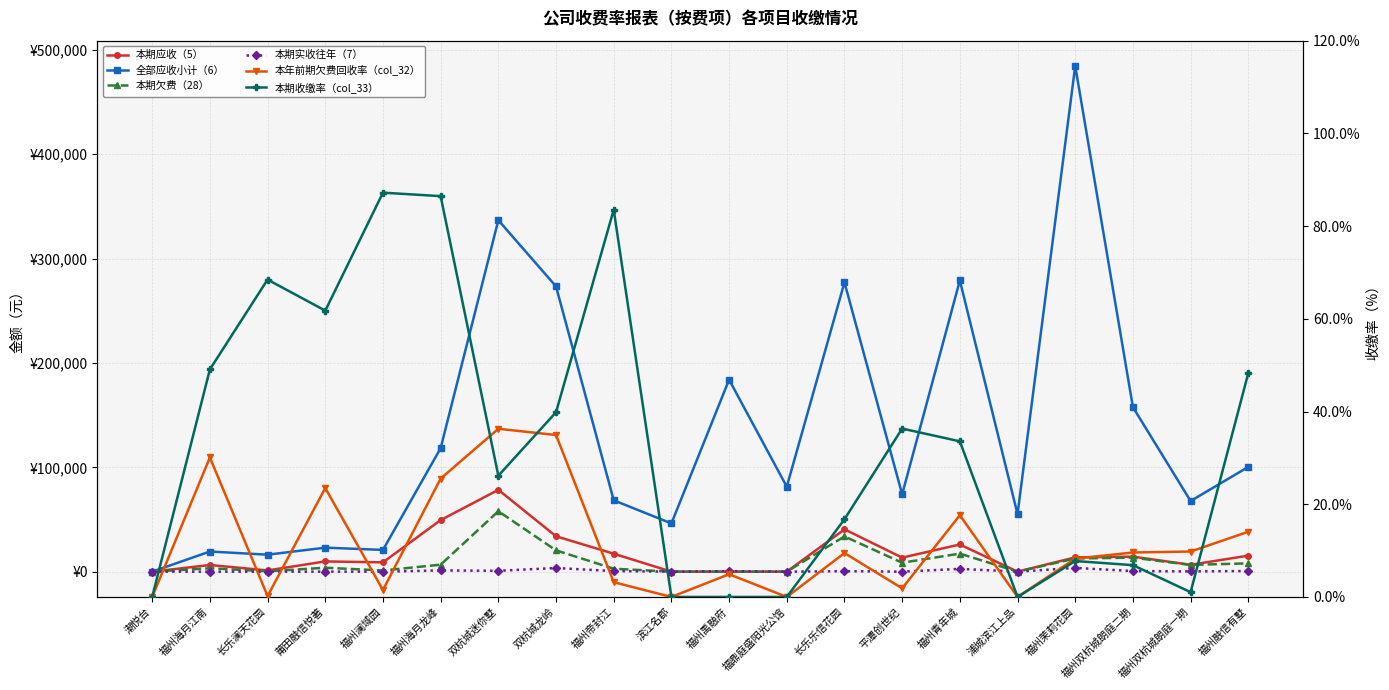

Where is 本期收缴率（col_33） nearest to the value 43?

双杭城龙岭